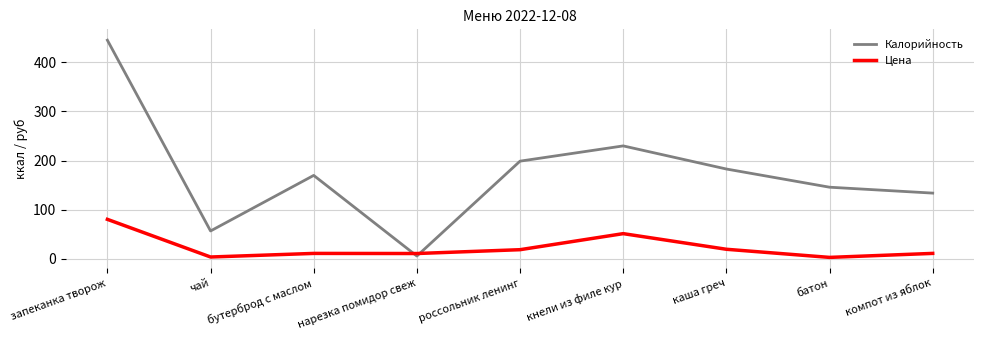

True or false: Цена and Калорийность intersect in this chart.

True